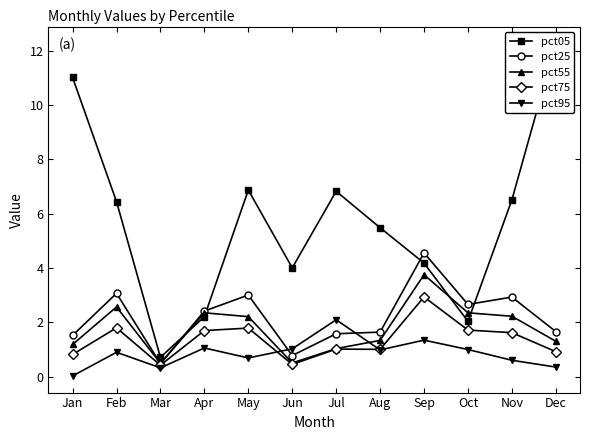

How many lines are shown in the chart?

5